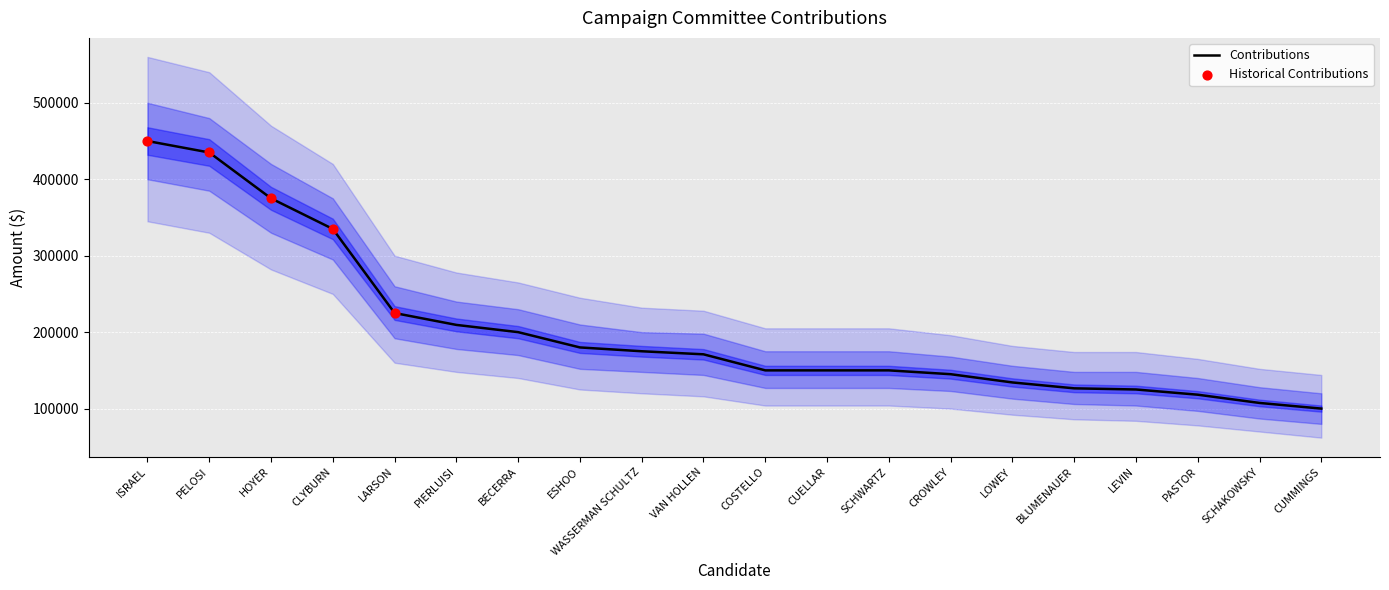

Approximately how many times larger is the value at BLUMENAUER compared to CUMMINGS?

1.3